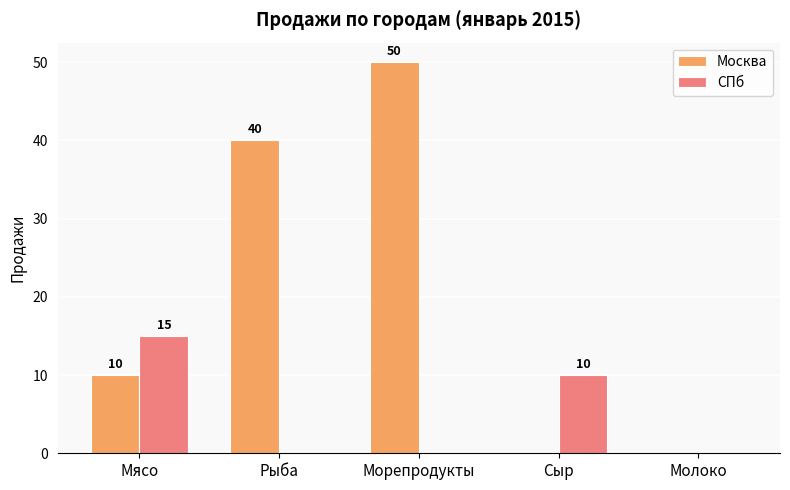

Which series has the widest spread of values?

Москва